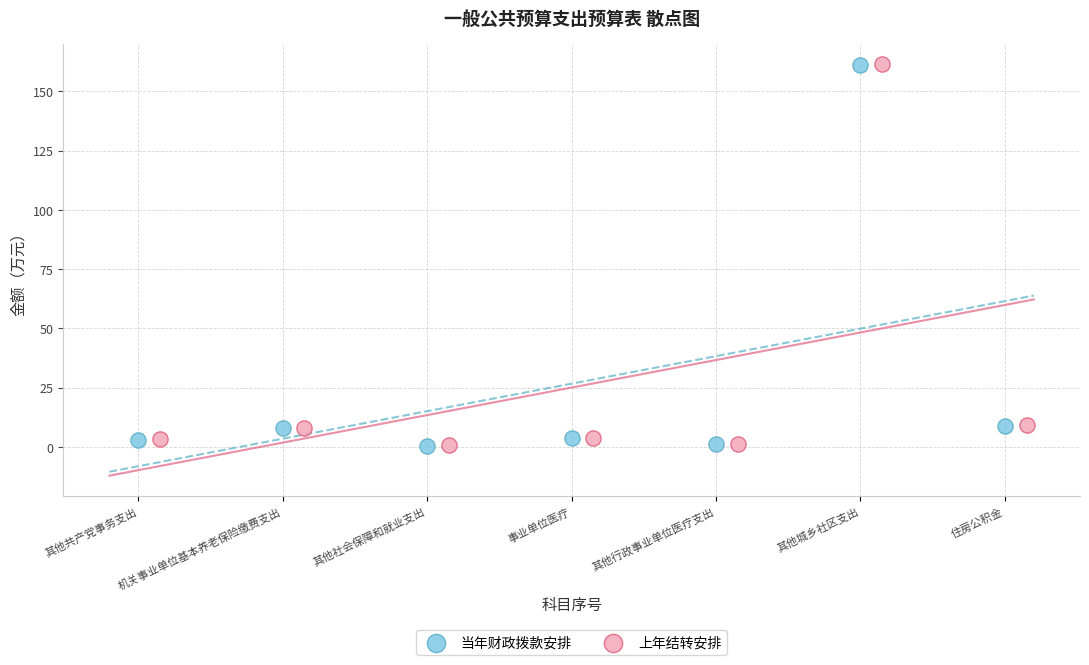

What are all the series names shown in the legend?

当年财政拨款安排, 上年结转安排